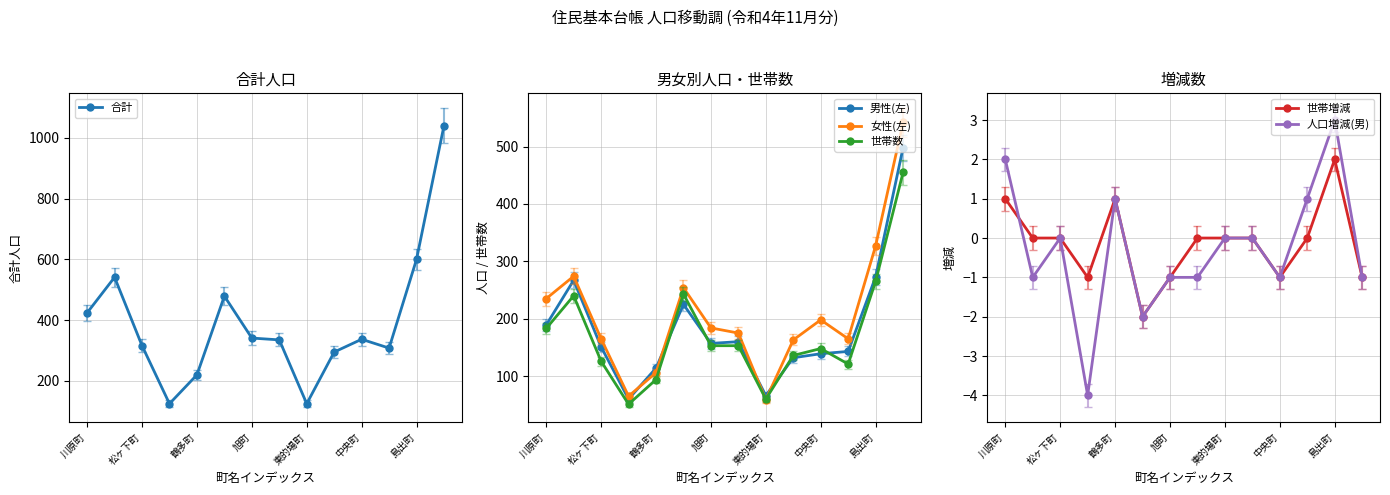

In 男性(左), how many points are higher than both neighbors (excluding endpoints)?

3